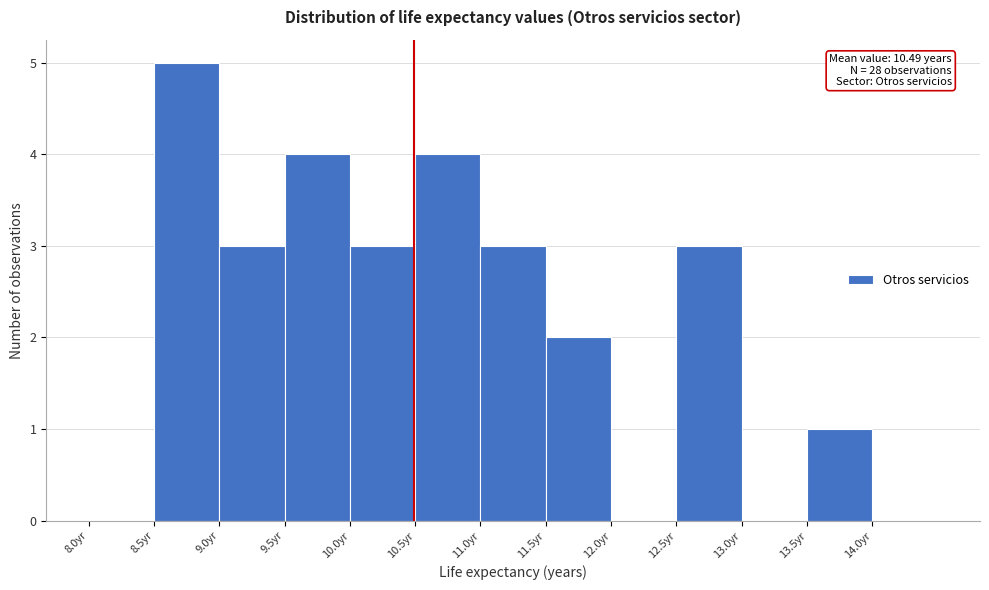

Over which range of the x-axis is the bar tallest?

8.5 to 9.0